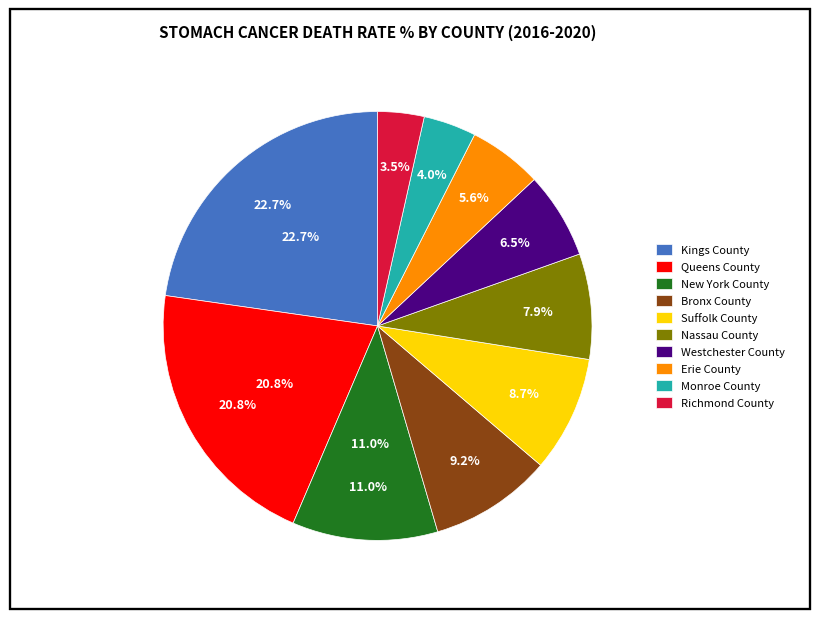

To the nearest percent, what portion does Nassau County represent?

8%